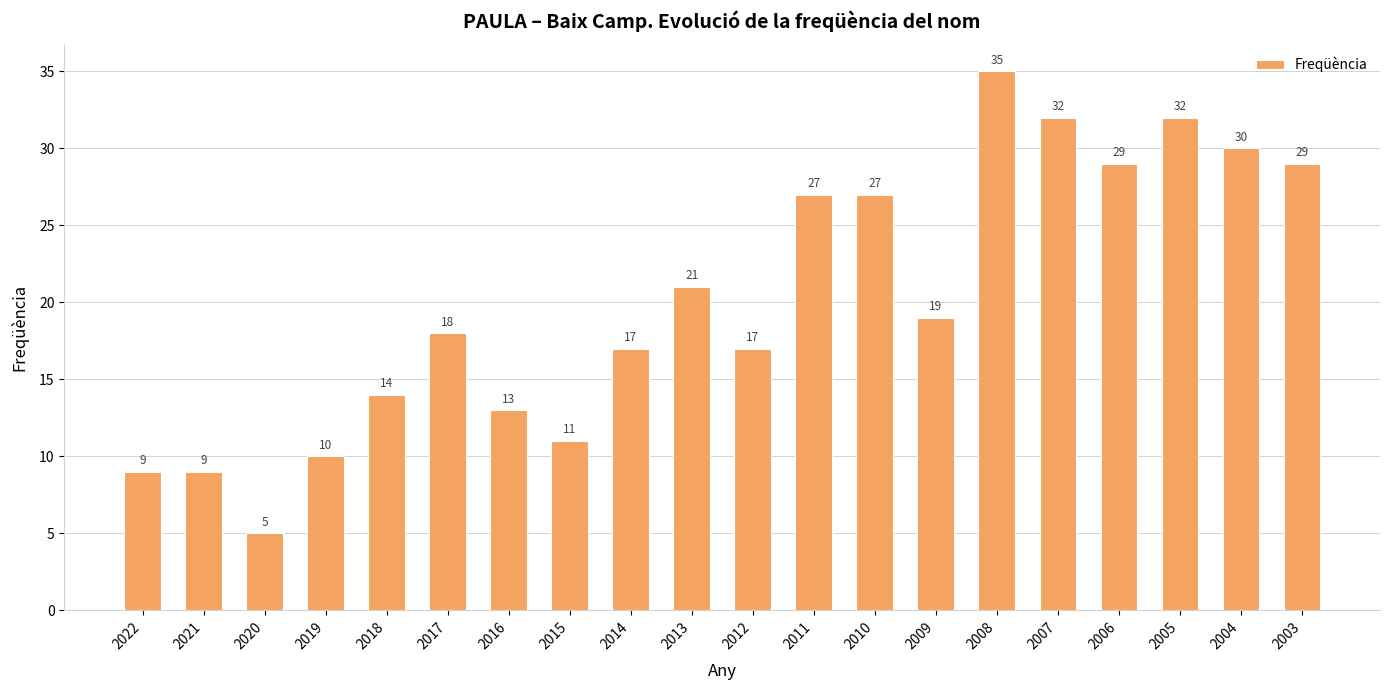

Between 2009 and 2010, which is larger?

2010